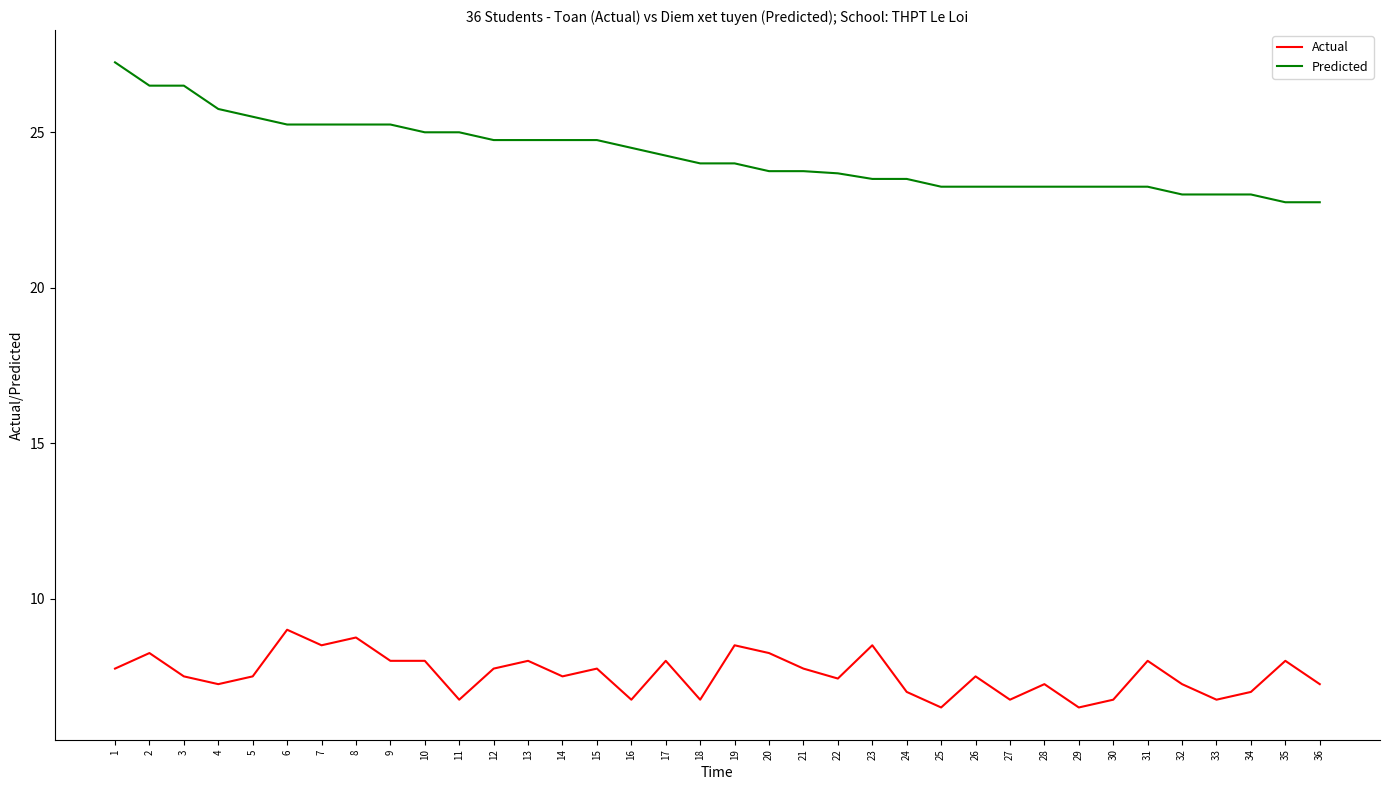

What is the difference between the Predicted values at 36 and 27?

0.5